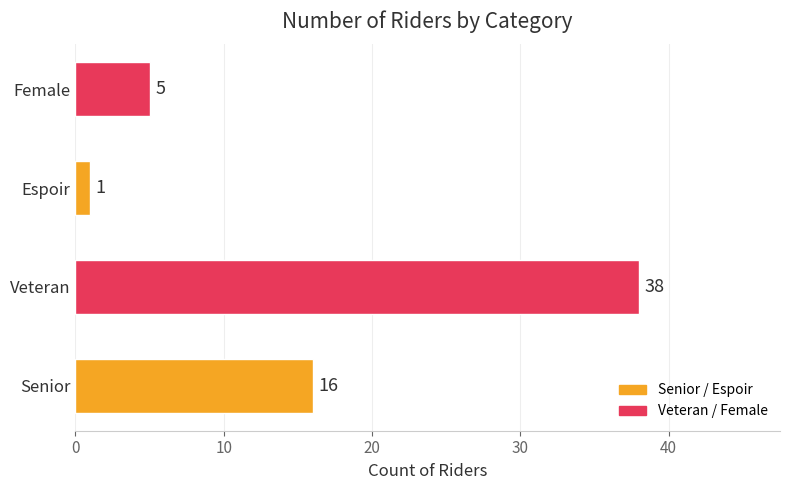

What is the change in value from Veteran to Female?

-33